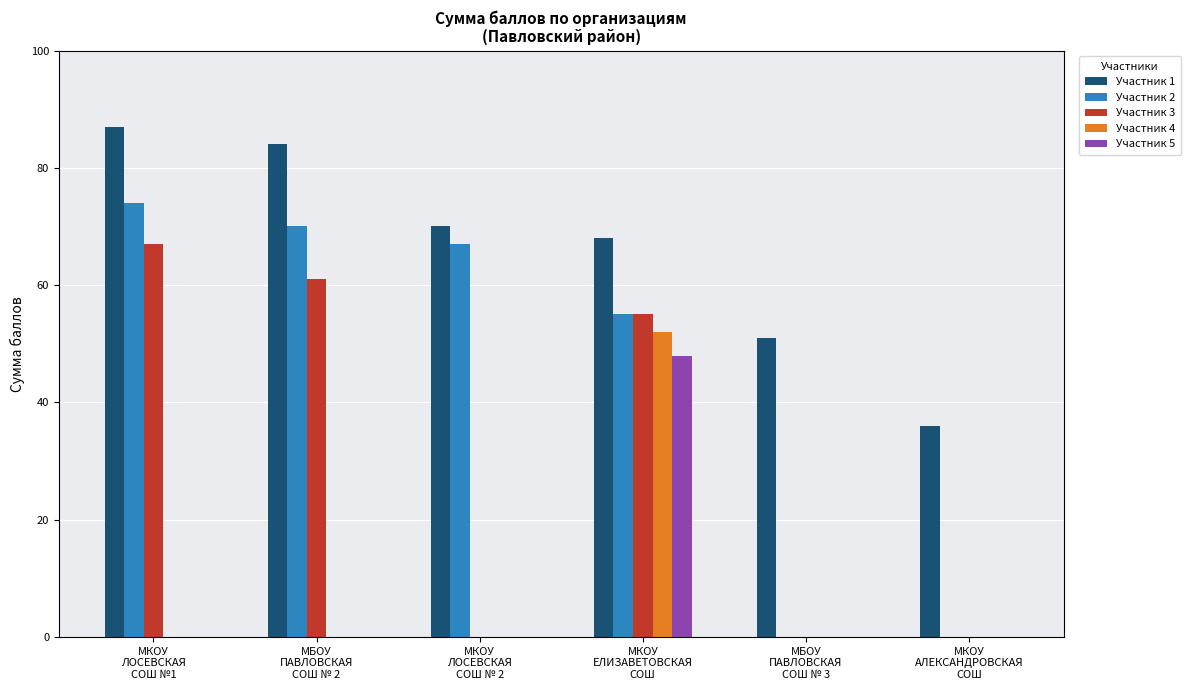

At which category is the sum across all series the highest?

МКОУ
ЕЛИЗАВЕТОВСКАЯ
СОШ